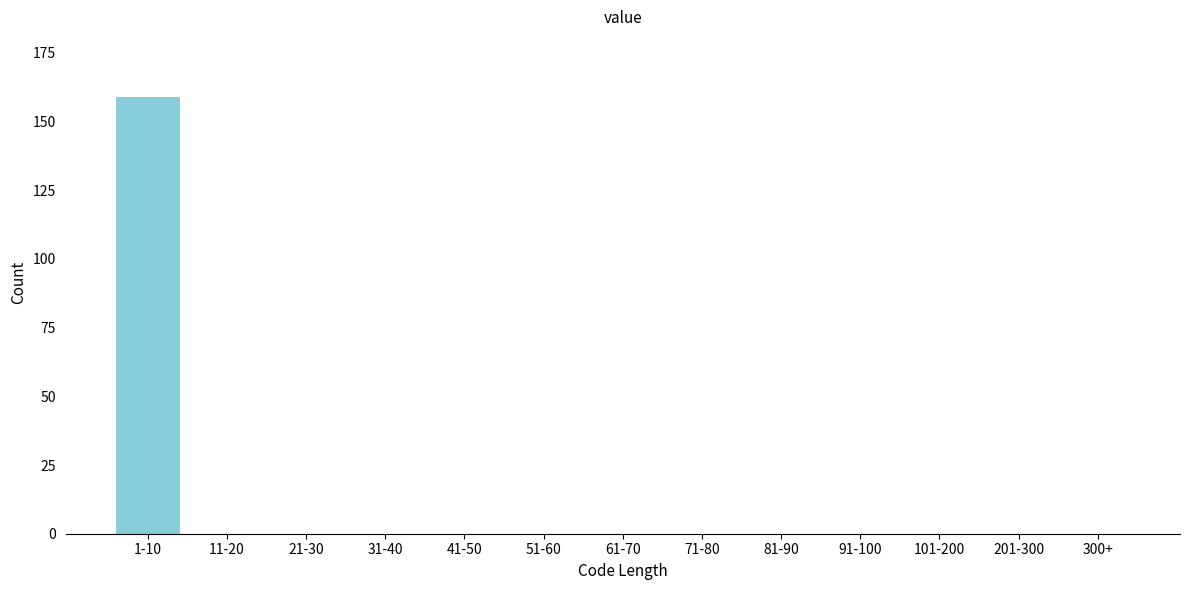

Reading left to right, what are all the values shown in this chart?

1-10=159	11-20=0	21-30=0	31-40=0	41-50=0	51-60=0	61-70=0	71-80=0	81-90=0	91-100=0	101-200=0	201-300=0	300+=0